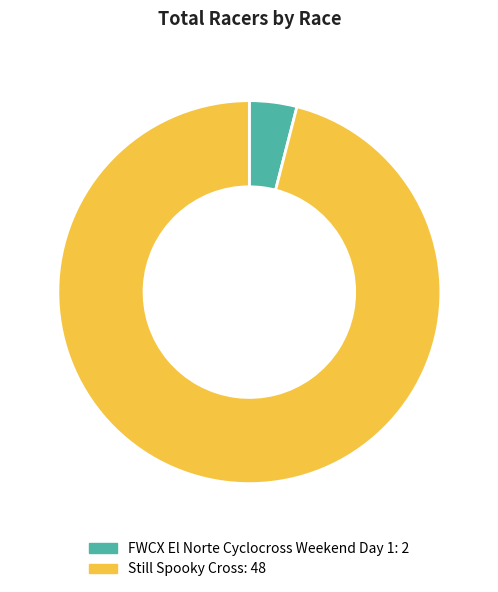

Approximately how many times larger is the value at Still Spooky Cross compared to FWCX El Norte Cyclocross Weekend Day 1?

24.0